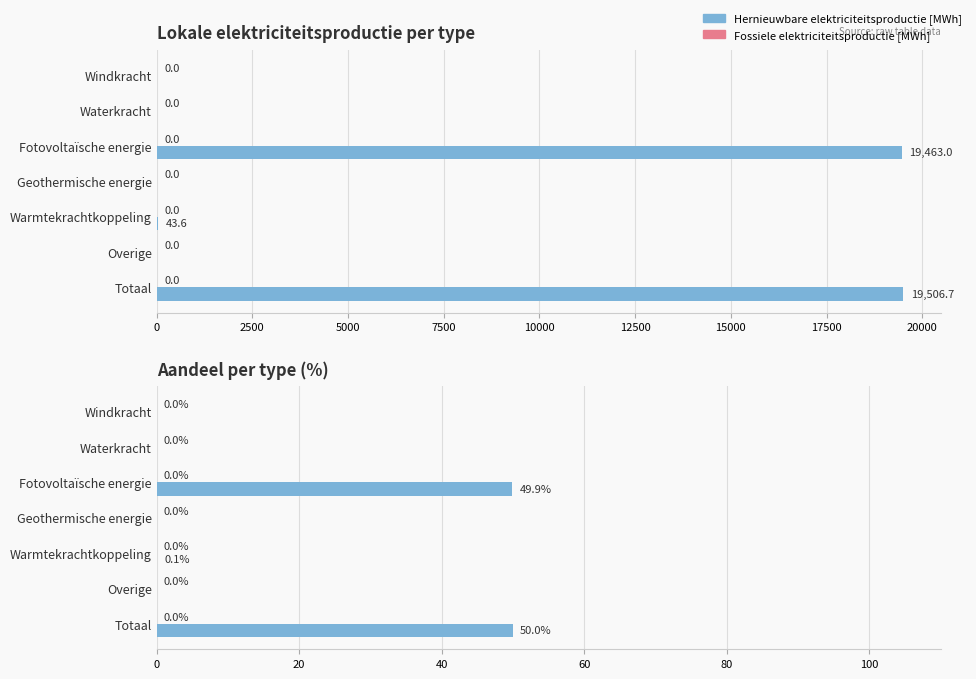

At how many categories does at least one series exceed 19?

2